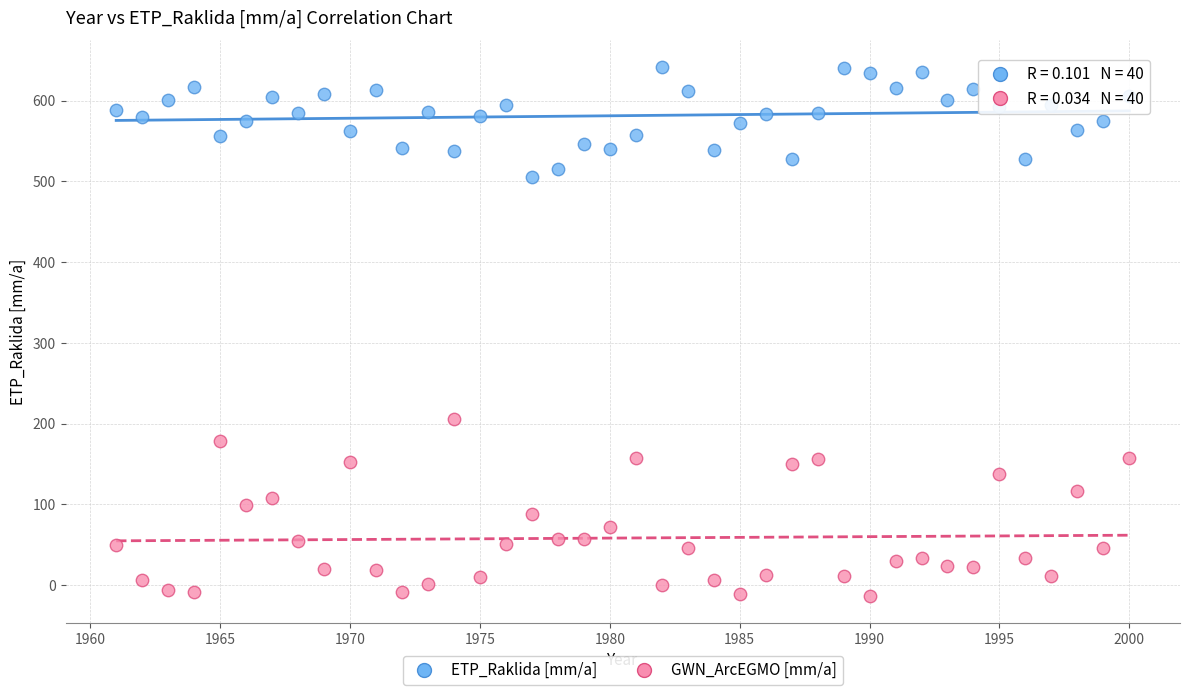

Which series reaches the minimum Y coordinate?

GWN_ArcEGMO [mm/a]